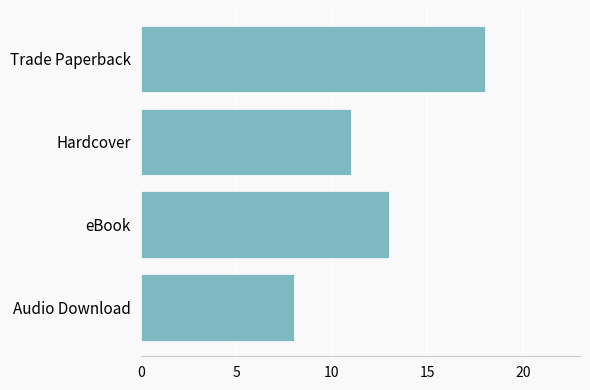

Does the chart contain any negative values?

No